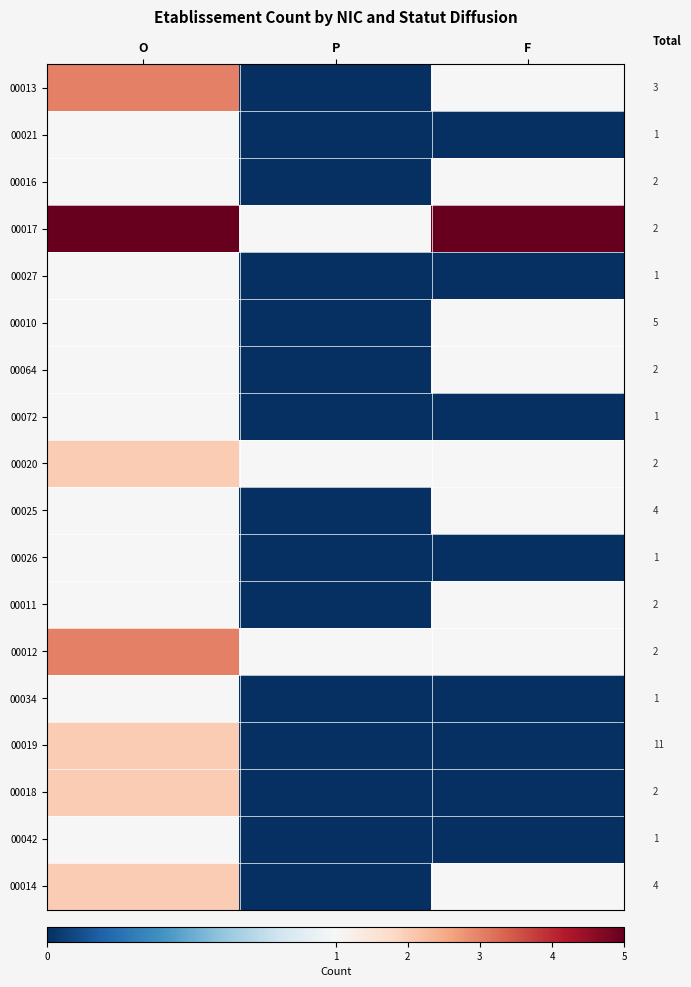

Reading right to left, transcribe all the data shown in this chart.

00013: F=1	P=0	O=3
00021: F=0	P=0	O=1
00016: F=1	P=0	O=1
00017: F=5	P=1	O=5
00027: F=0	P=0	O=1
00010: F=1	P=0	O=1
00064: F=1	P=0	O=1
00072: F=0	P=0	O=1
00020: F=1	P=1	O=2
00025: F=1	P=0	O=1
00026: F=0	P=0	O=1
00011: F=1	P=0	O=1
00012: F=1	P=1	O=3
00034: F=0	P=0	O=1
00019: F=0	P=0	O=2
00018: F=0	P=0	O=2
00042: F=0	P=0	O=1
00014: F=1	P=0	O=2